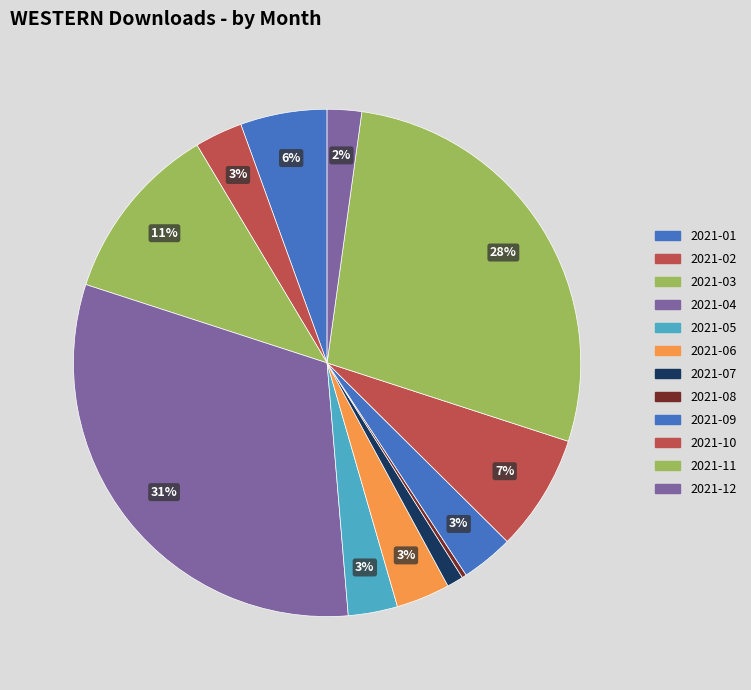

To the nearest percent, what portion does 2021-03 represent?

11%